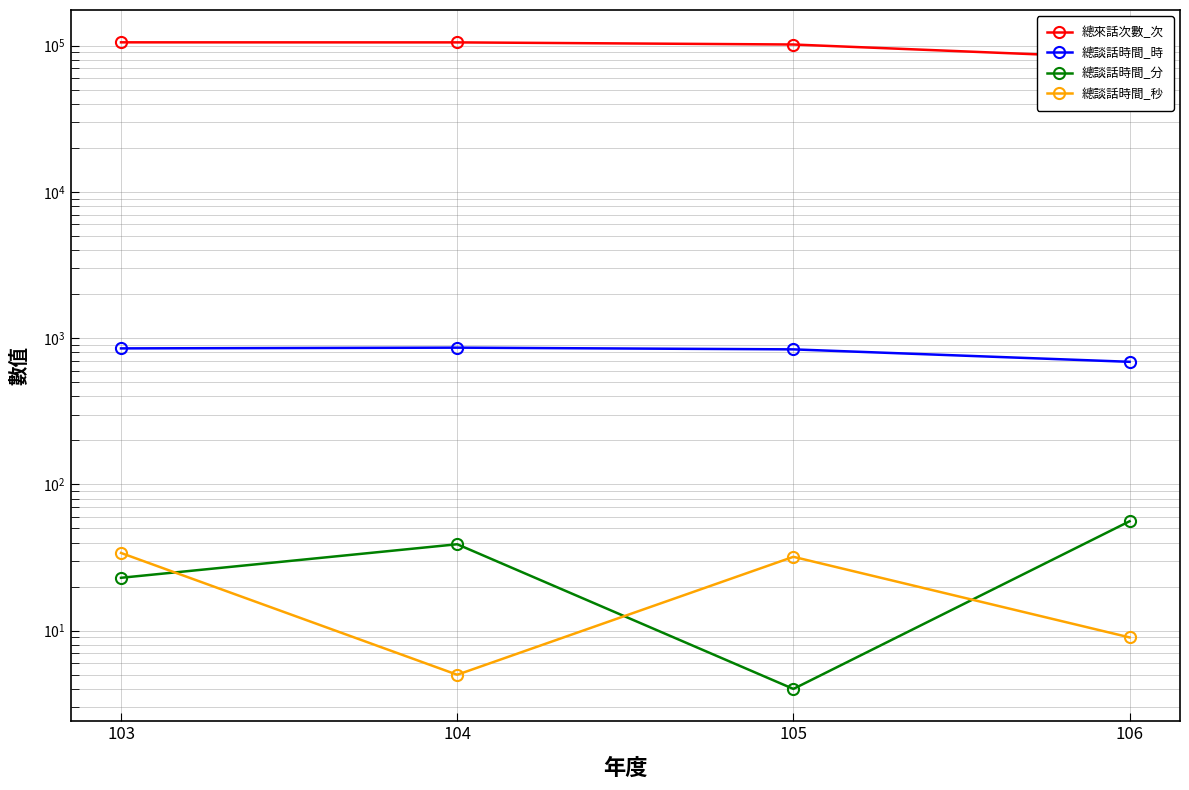

The value of 總談話時間_分 at 103 is 23. True or false?

True